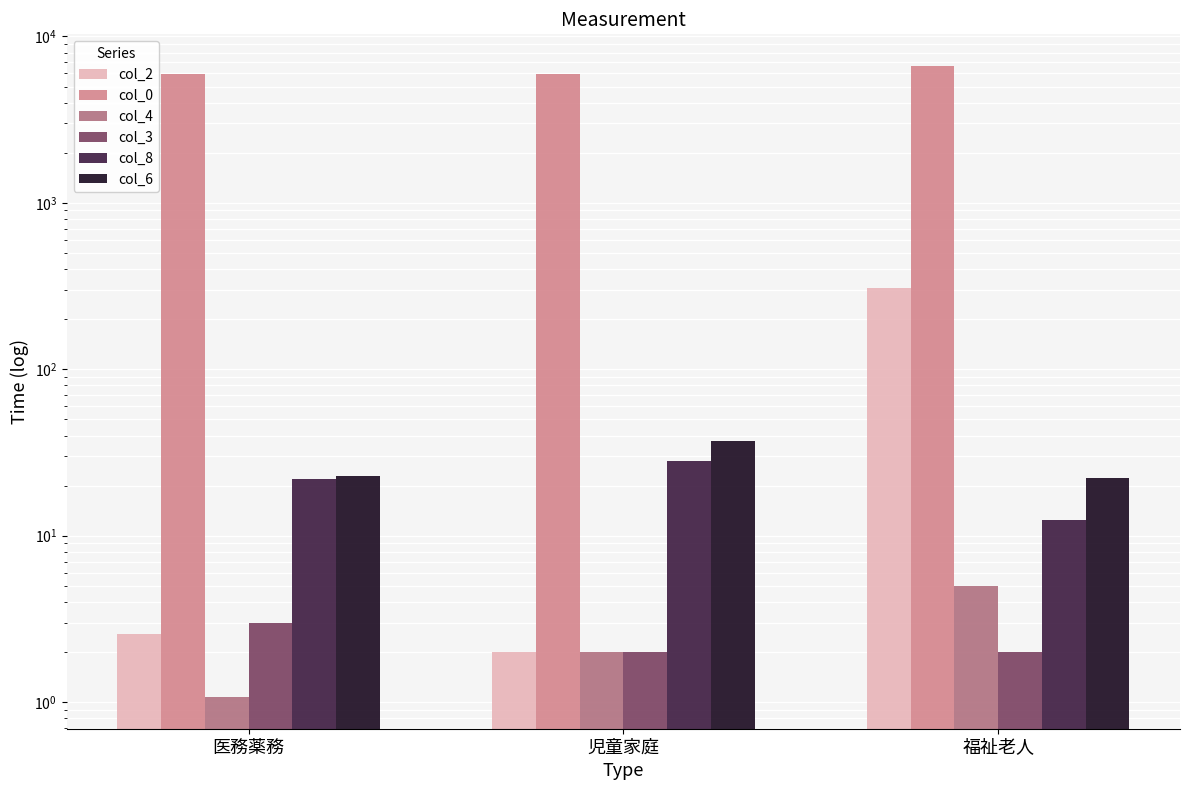

True or false: col_8 has a value of 9.5 at 児童家庭.

False